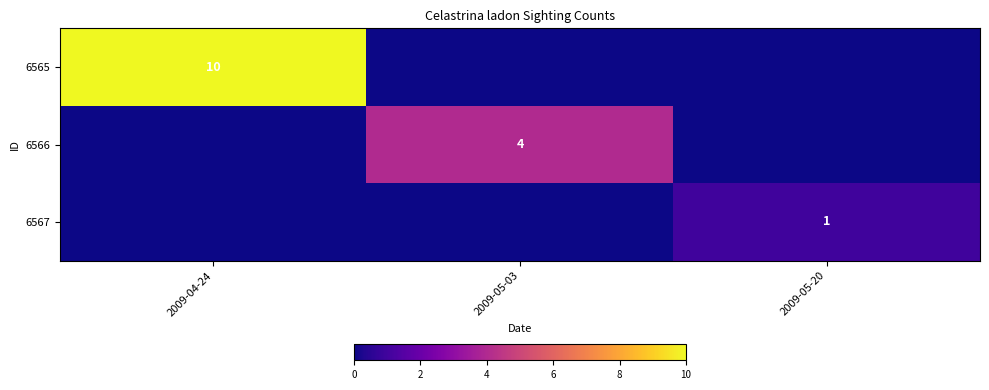

Is it true that 6567 equals 1 at 2009-05-20?

True